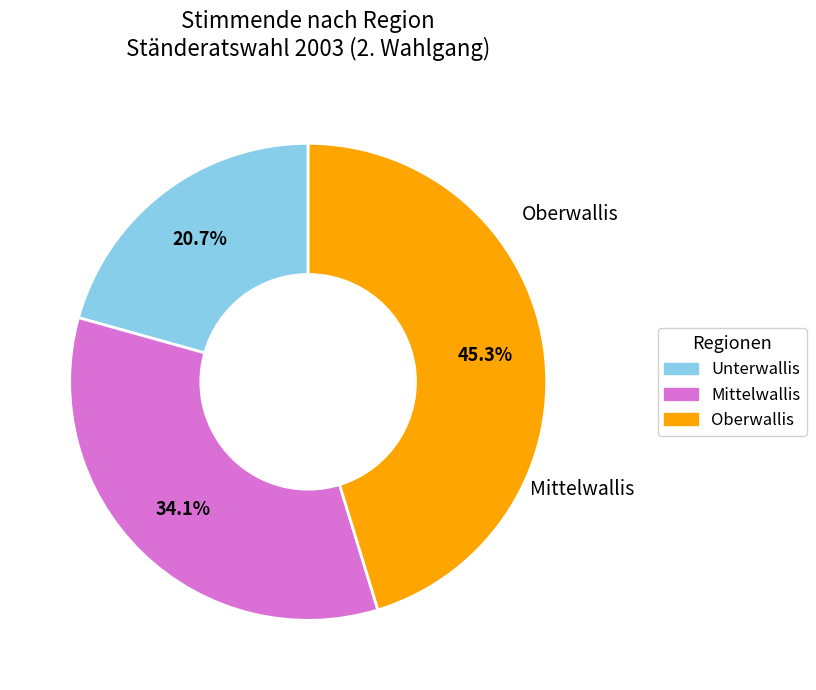

Count the number of slices in the pie.

3